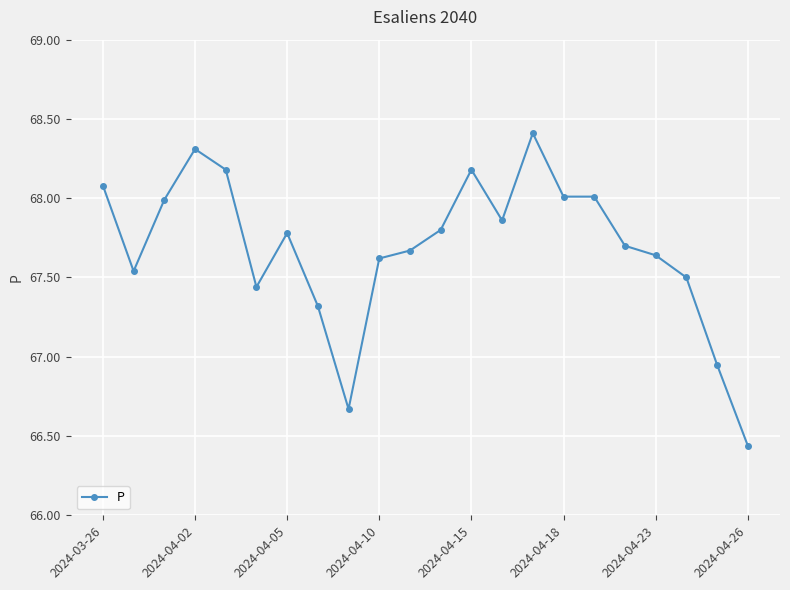

What is the maximum value shown in the chart?

68.4